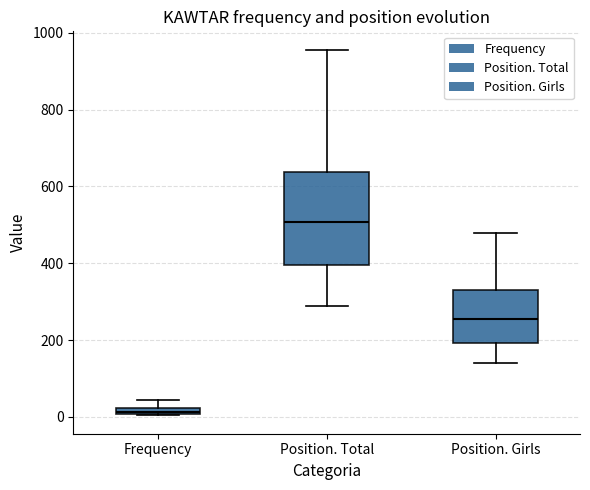

Which box has the highest median line?

Position. Total